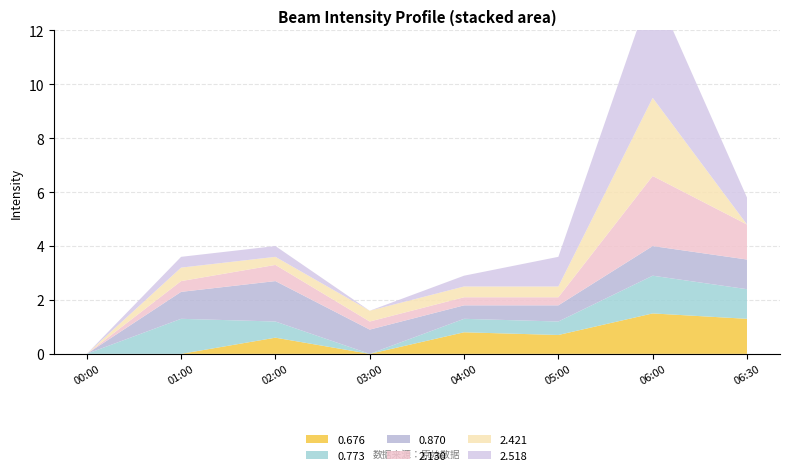

Reading left to right, extract all data points from this chart.

0.676: 0.0	0.0	0.6	0.0	0.8	0.7	1.5	1.3
0.773: 0.0	1.3	0.6	0.0	0.5	0.5	1.4	1.1
0.870: 0.0	1.0	1.5	0.9	0.5	0.6	1.1	1.1
2.130: 0.0	0.4	0.6	0.3	0.3	0.3	2.6	1.3
2.421: 0.0	0.5	0.3	0.4	0.4	0.4	2.9	0.0
2.518: 0.0	0.4	0.4	0.0	0.4	1.1	4.2	1.0